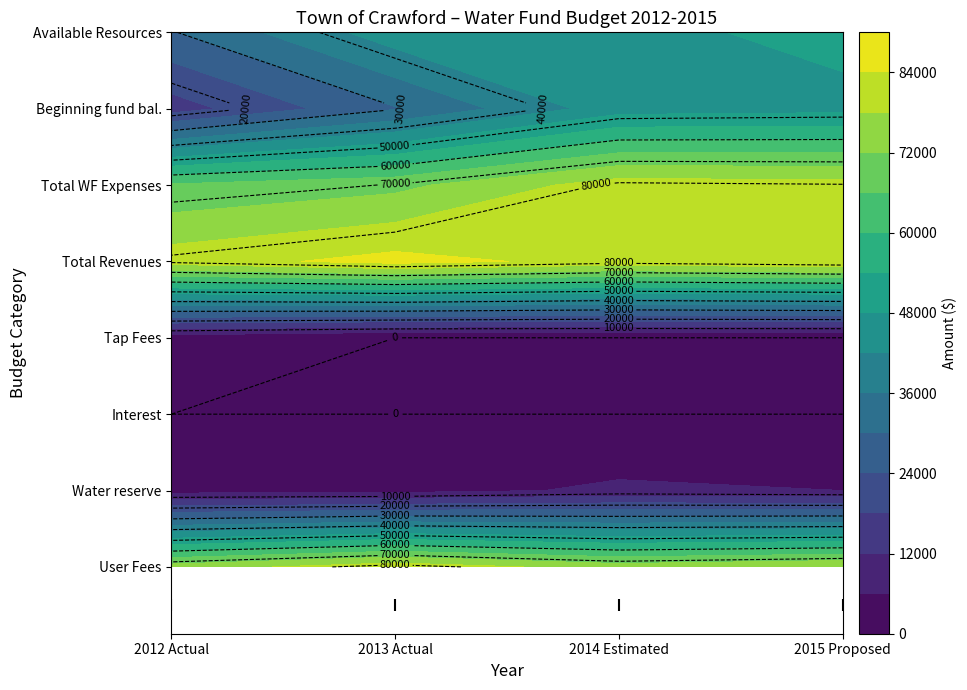

Reading left to right, transcribe all the data shown in this chart.

User Fees: 2012 Actual=74652	2013 Actual=82087	2014 Estimated=75000	2015 Proposed=78000
Water reserve: 2012 Actual=3646	2013 Actual=3965	2014 Estimated=7000	2015 Proposed=6000
Interest: 2012 Actual=0	2013 Actual=0	2014 Estimated=0	2015 Proposed=0
Tap Fees: 2012 Actual=2875	2013 Actual=0	2014 Estimated=0	2015 Proposed=0
Total Revenues: 2012 Actual=81173	2013 Actual=86052	2014 Estimated=82000	2015 Proposed=84000
Total WF Expenses: 2012 Actual=66760	2013 Actual=70298	2014 Estimated=81105	2015 Proposed=80355
Beginning fund bal.: 2012 Actual=15180	2013 Actual=29593	2014 Estimated=45347	2015 Proposed=46242
Available Resources: 2012 Actual=29593	2013 Actual=45347	2014 Estimated=46242	2015 Proposed=49887